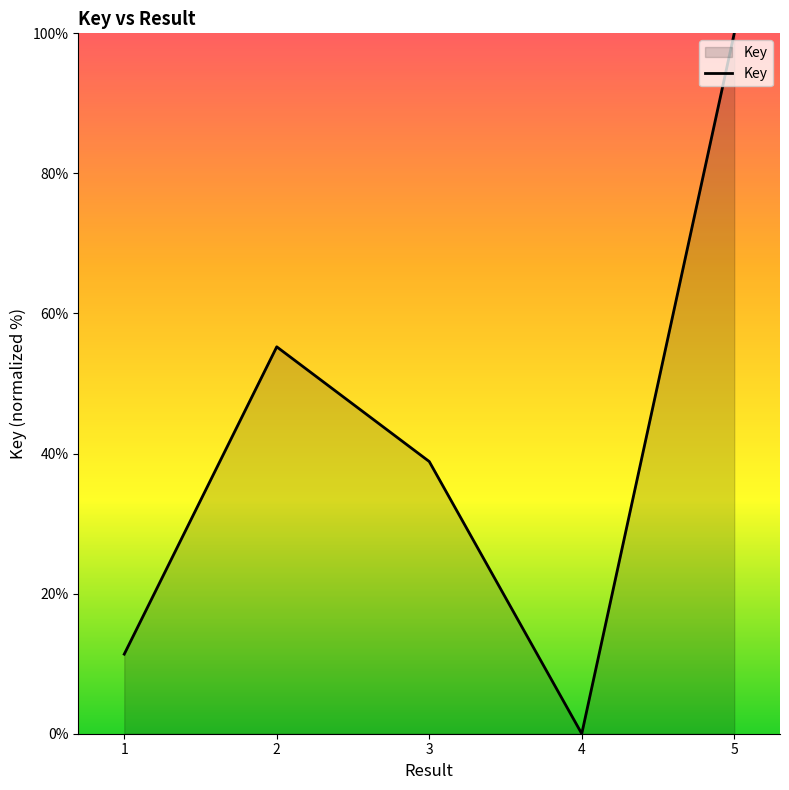

Rank the categories by value from highest to lowest.

5, 2, 3, 1, 4